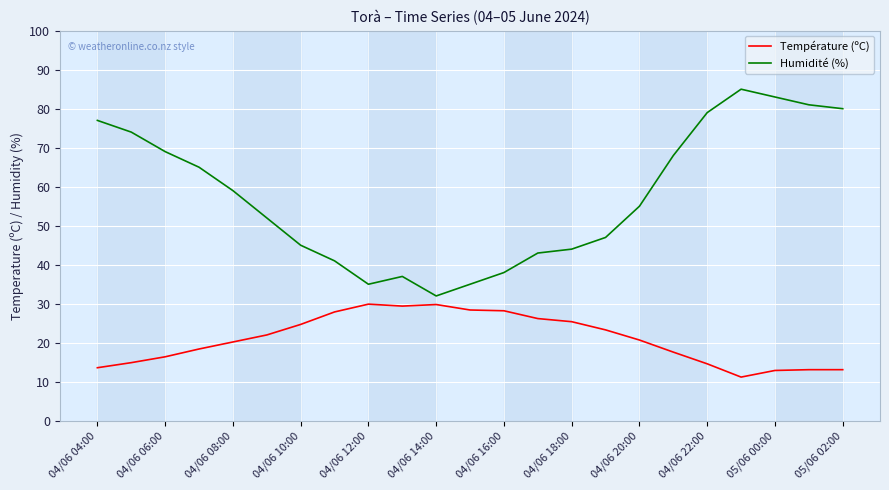

Which series has the largest total across all categories?

Humidité (%)